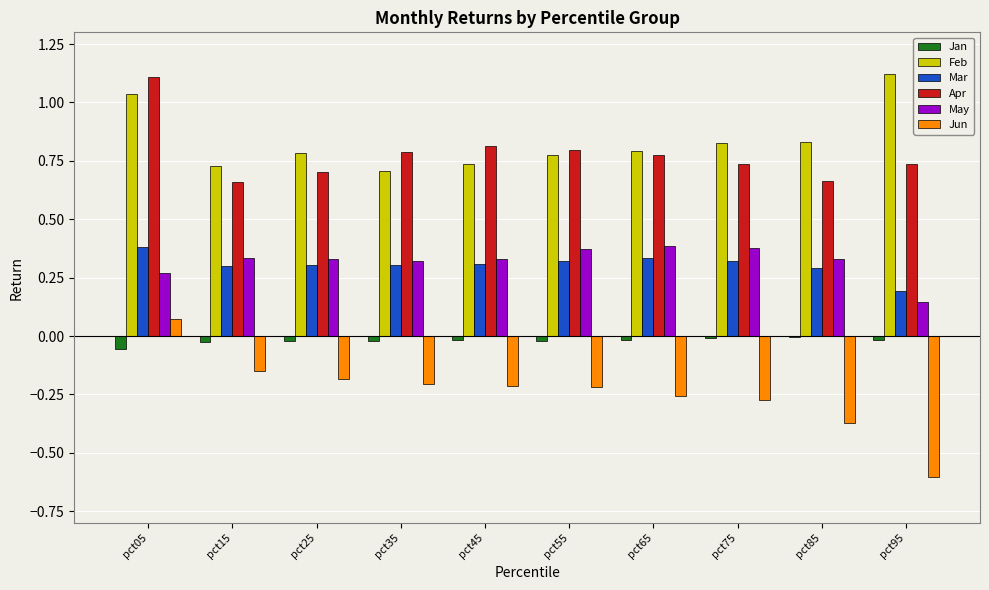

Which series has the largest total across all categories?

Feb